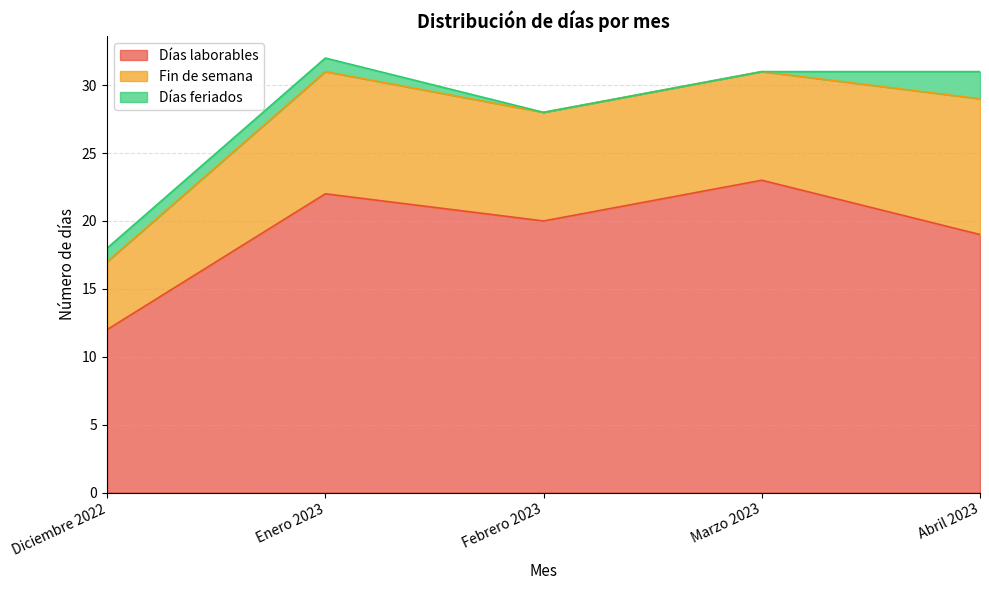

Reading right to left, extract all data points from this chart.

Días laborables: Abril 2023=19	Marzo 2023=23	Febrero 2023=20	Enero 2023=22	Diciembre 2022=12
Fin de semana: Abril 2023=10	Marzo 2023=8	Febrero 2023=8	Enero 2023=9	Diciembre 2022=5
Días feriados: Abril 2023=2	Marzo 2023=0	Febrero 2023=0	Enero 2023=1	Diciembre 2022=1